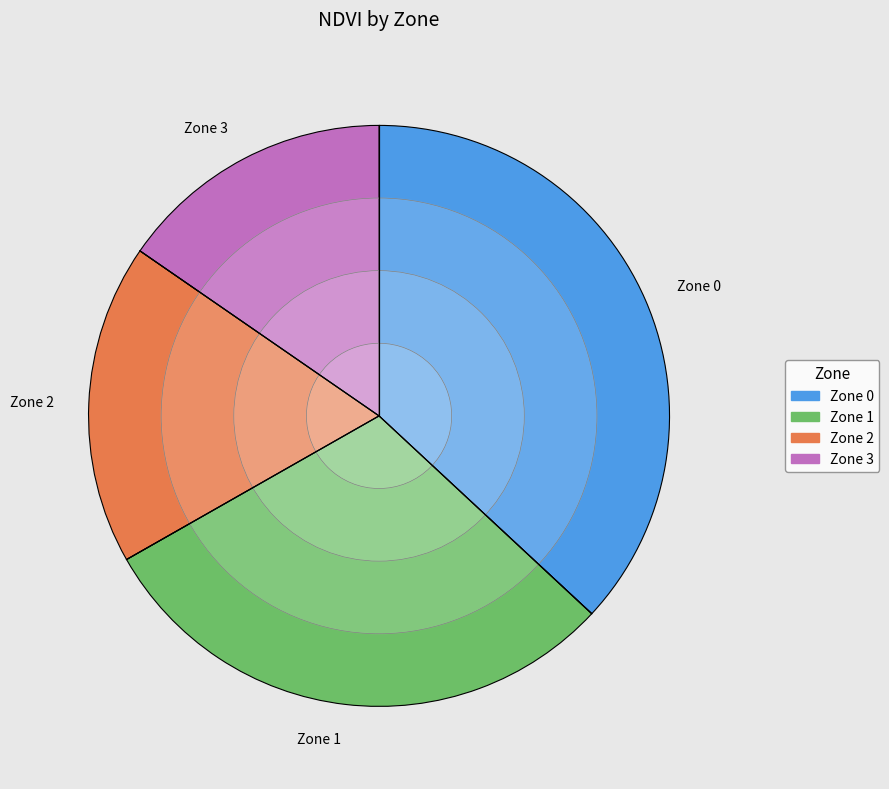

Does Zone 3 represent more than half of the total?

No